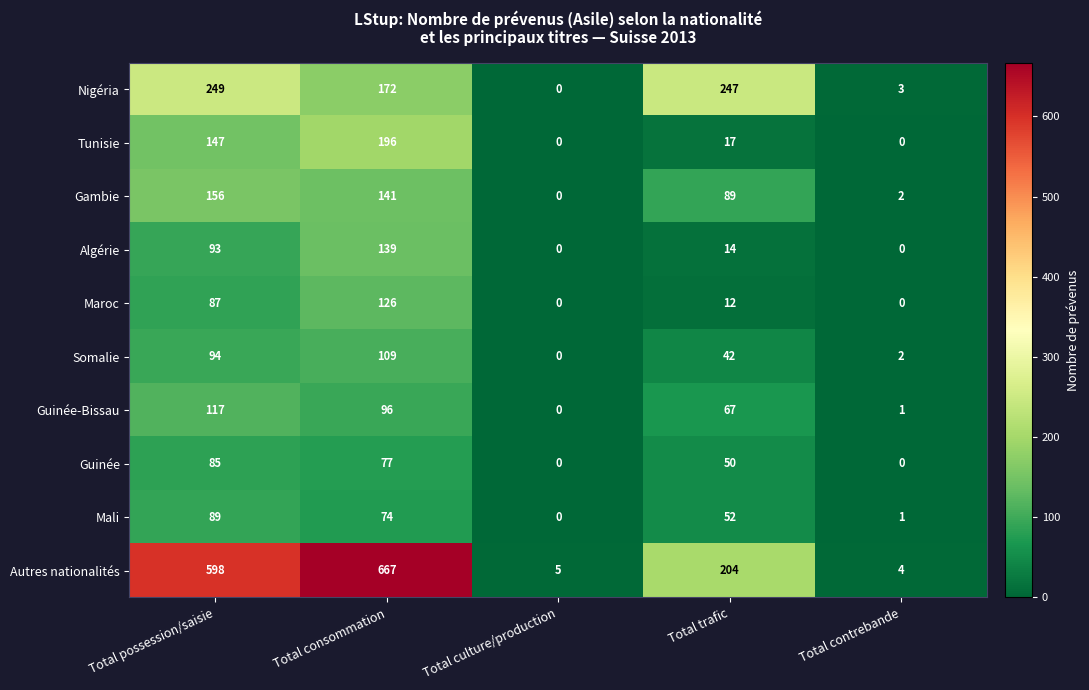

What is the difference between the maximum and second lowest values in the Somalie series?

107